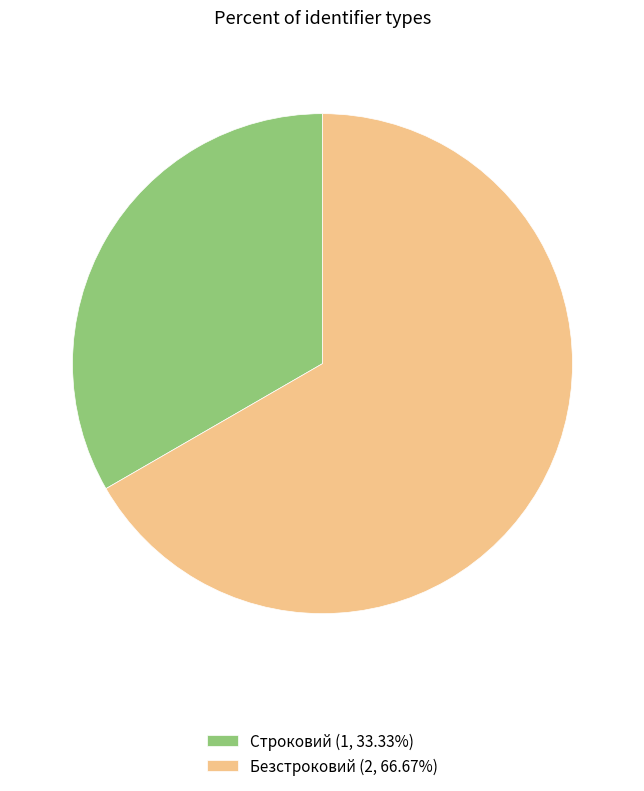

Which category accounts for the majority?

Безстроковий